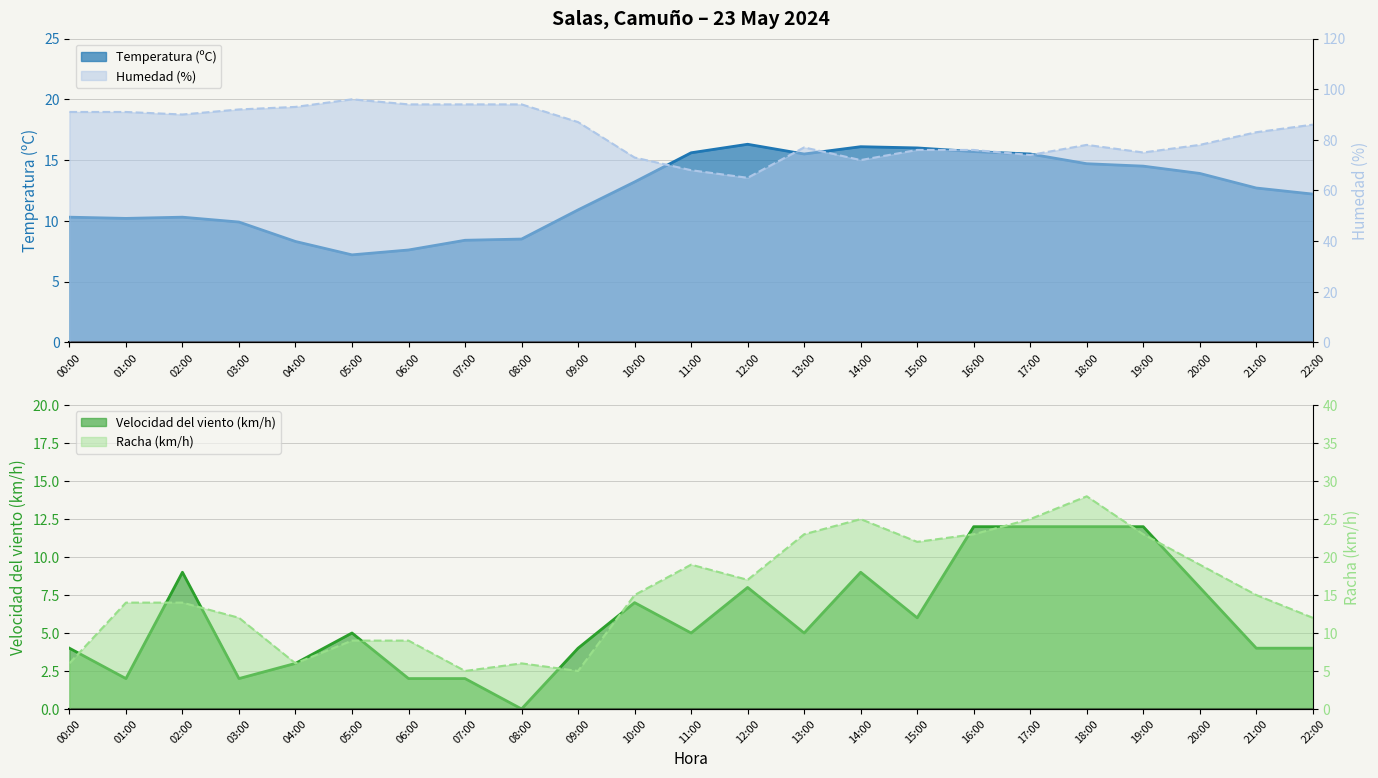

After their last crossing, which series has the higher values: Temperatura (ºC) line or Racha (km/h) line?

Temperatura (ºC) line